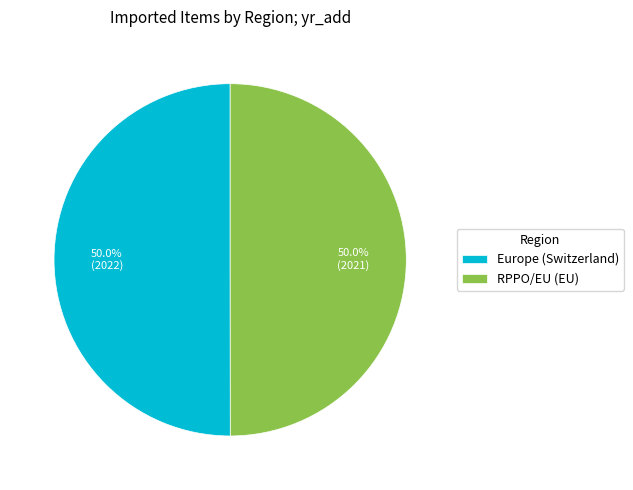

What percentage do Europe (Switzerland) and RPPO/EU (EU) together represent?

100.0%